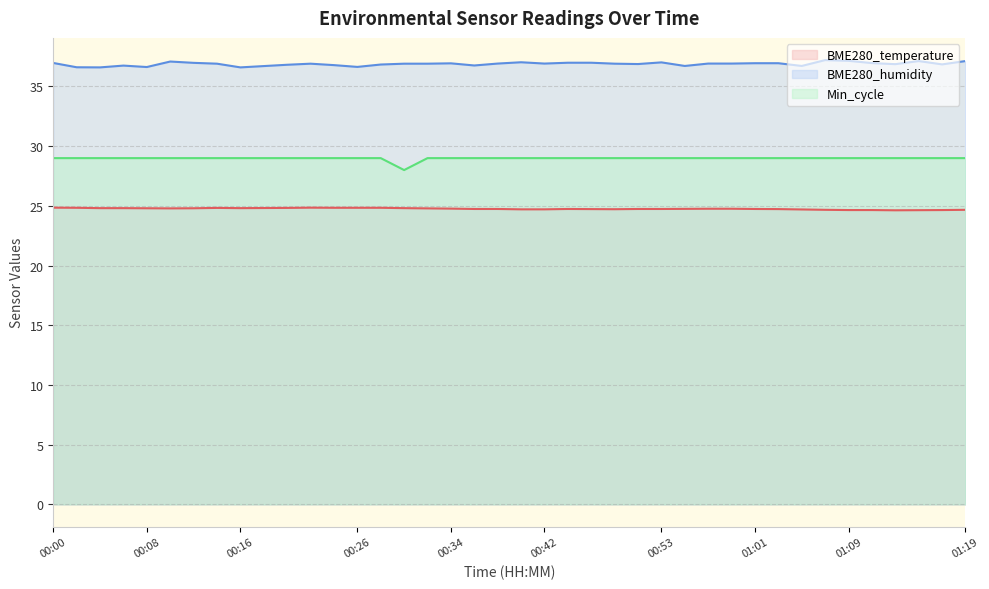

Does the chart have visible grid lines?

Yes